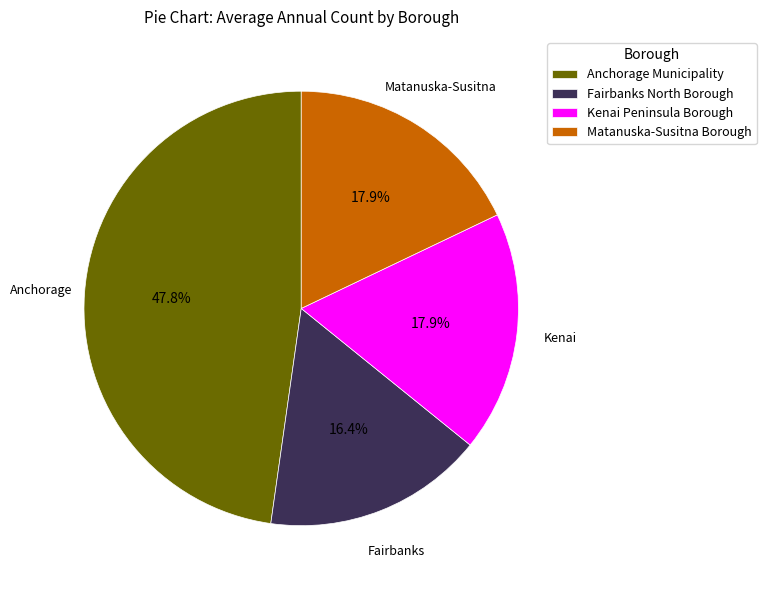

To the nearest percent, what percentage of the pie is Matanuska-Susitna Borough?

18%